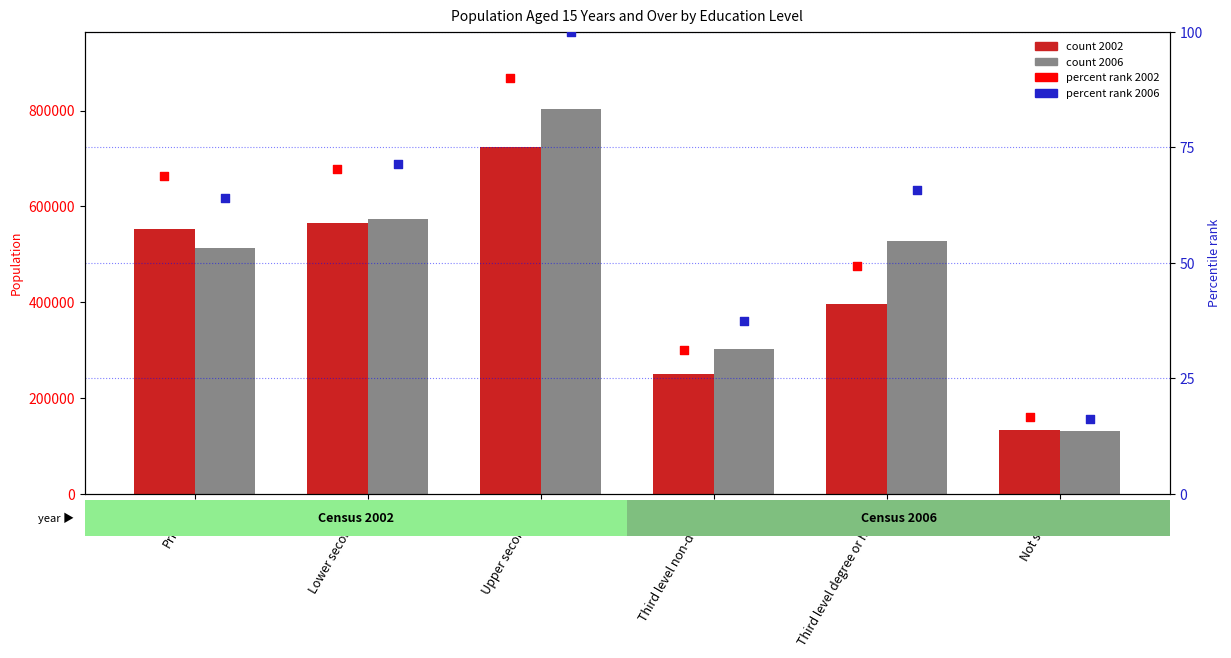

At how many categories does at least one series exceed 27?

5